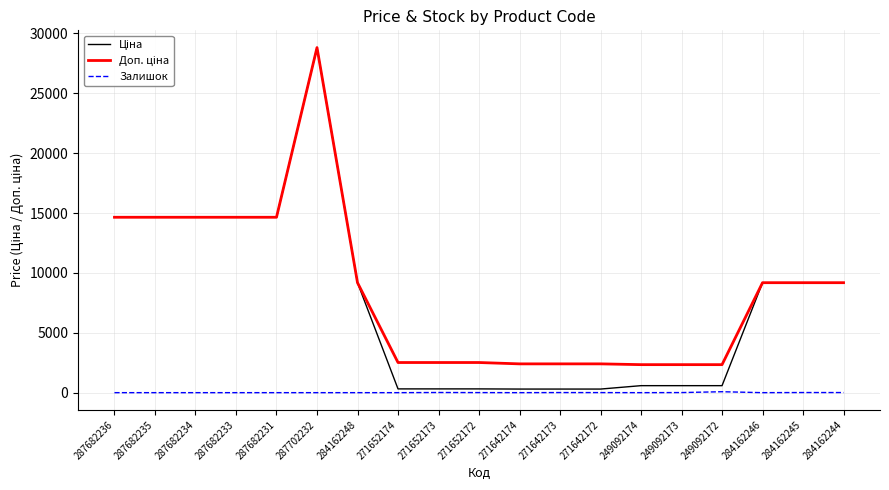

The Залишок series shows 0.0 at 284162246. True or false?

True